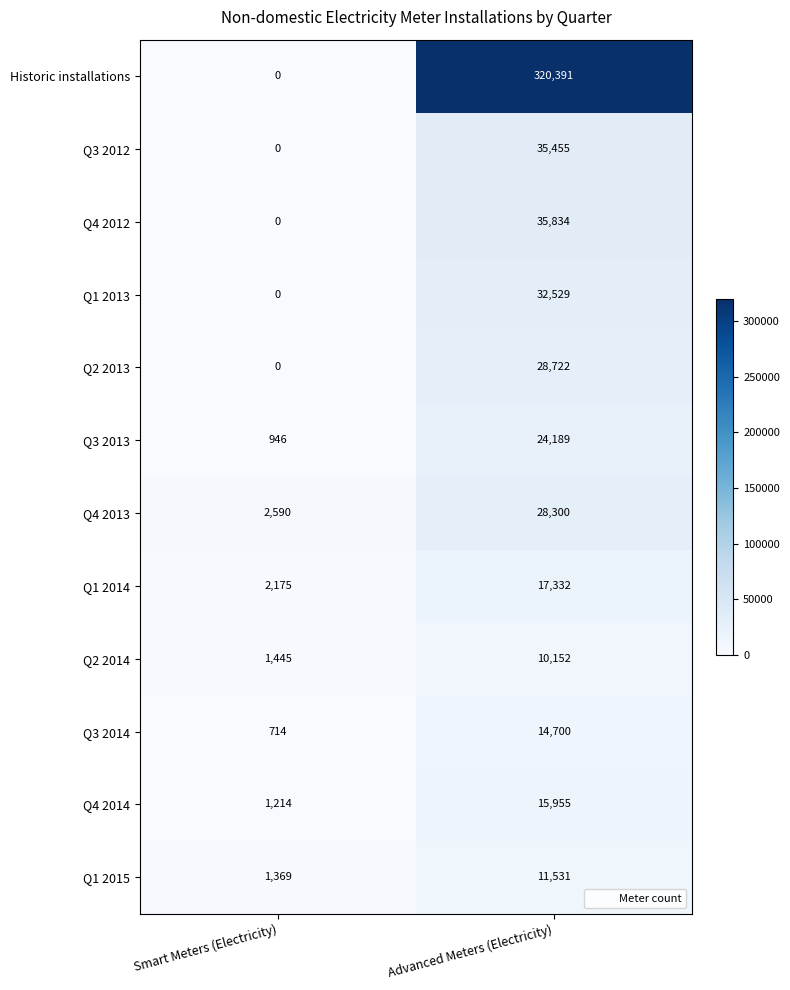

Rank the categories by Q4 2013 value from lowest to highest.

Smart Meters (Electricity), Advanced Meters (Electricity)